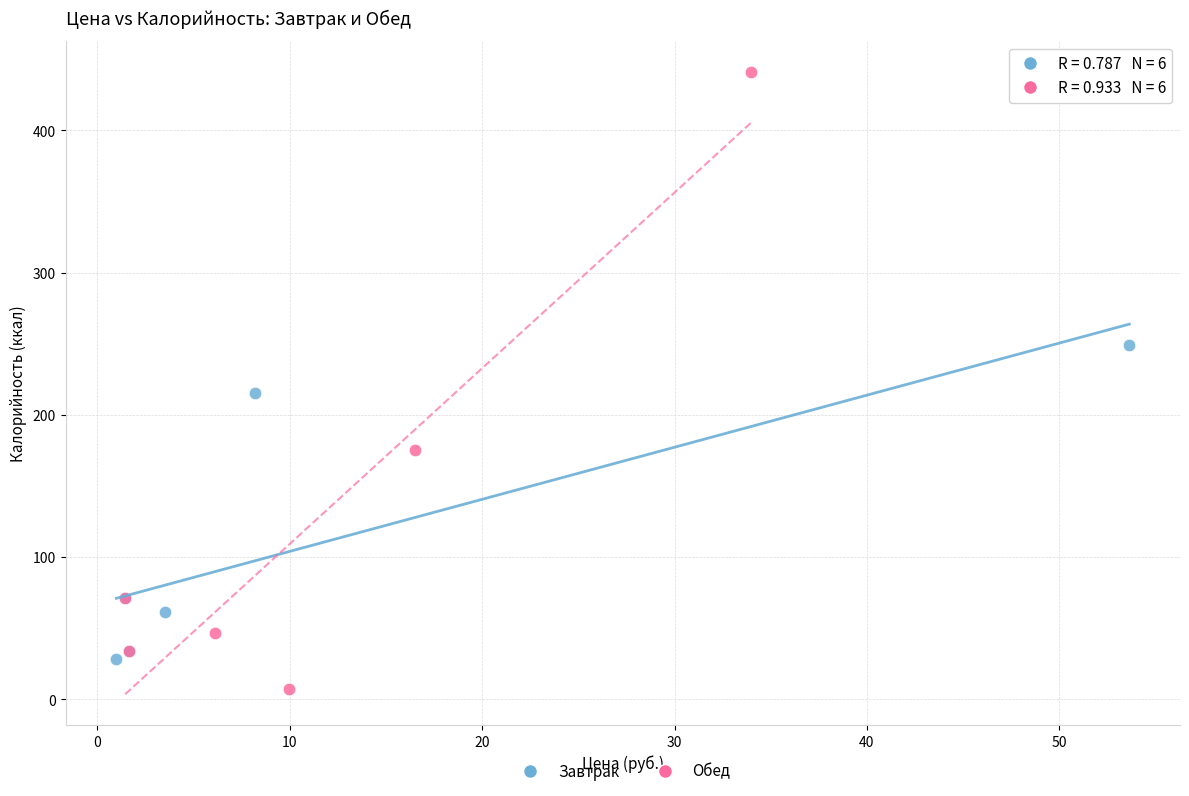

Which series has the widest spread of Y values?

Обед